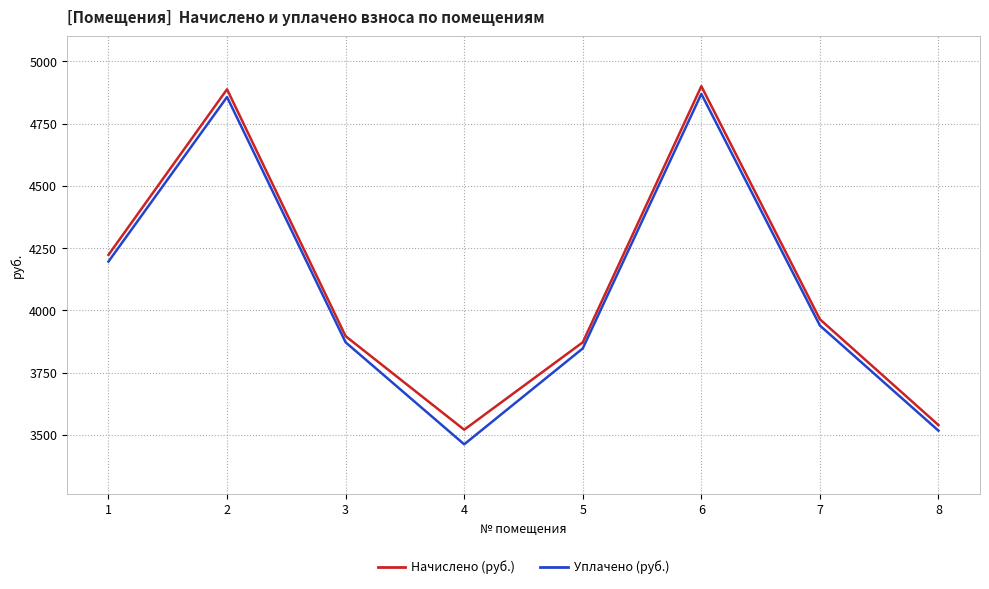

What is the spread (max minus min) of values at 3?

24.7